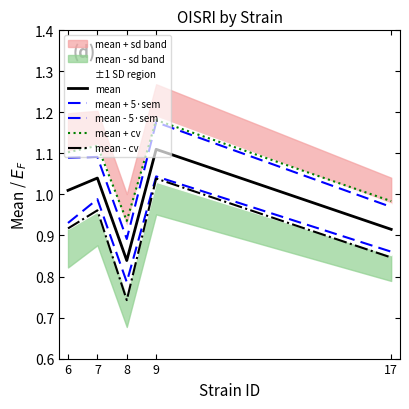

What is the average value of the mean + 5·sem series?

1.0